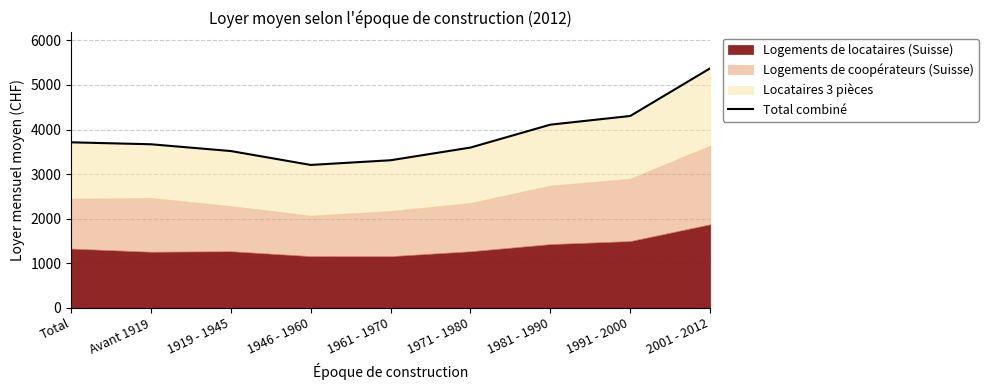

How many lines are shown in the chart?

1